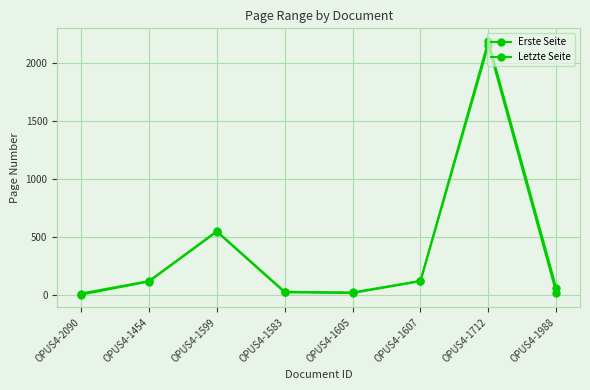

True or false: Erste Seite and Letzte Seite intersect in this chart.

False